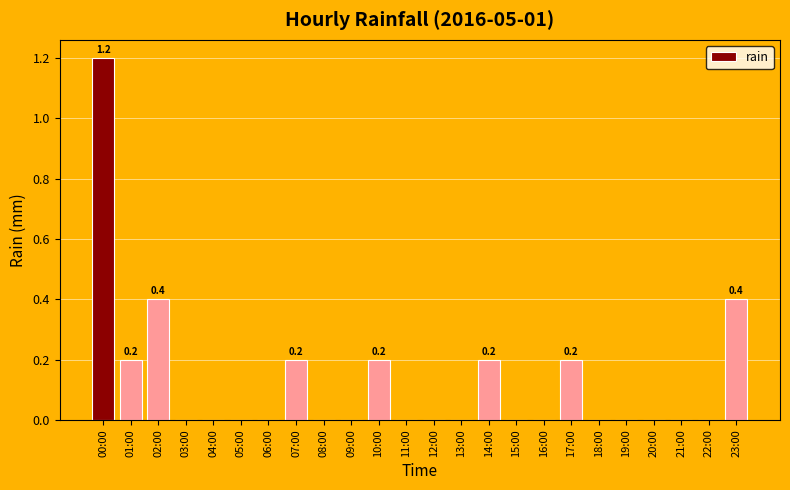

Count the number of data series in this chart.

1